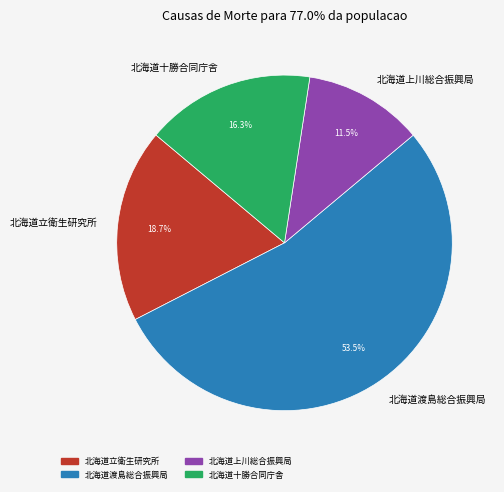

Count the number of slices in the pie.

4